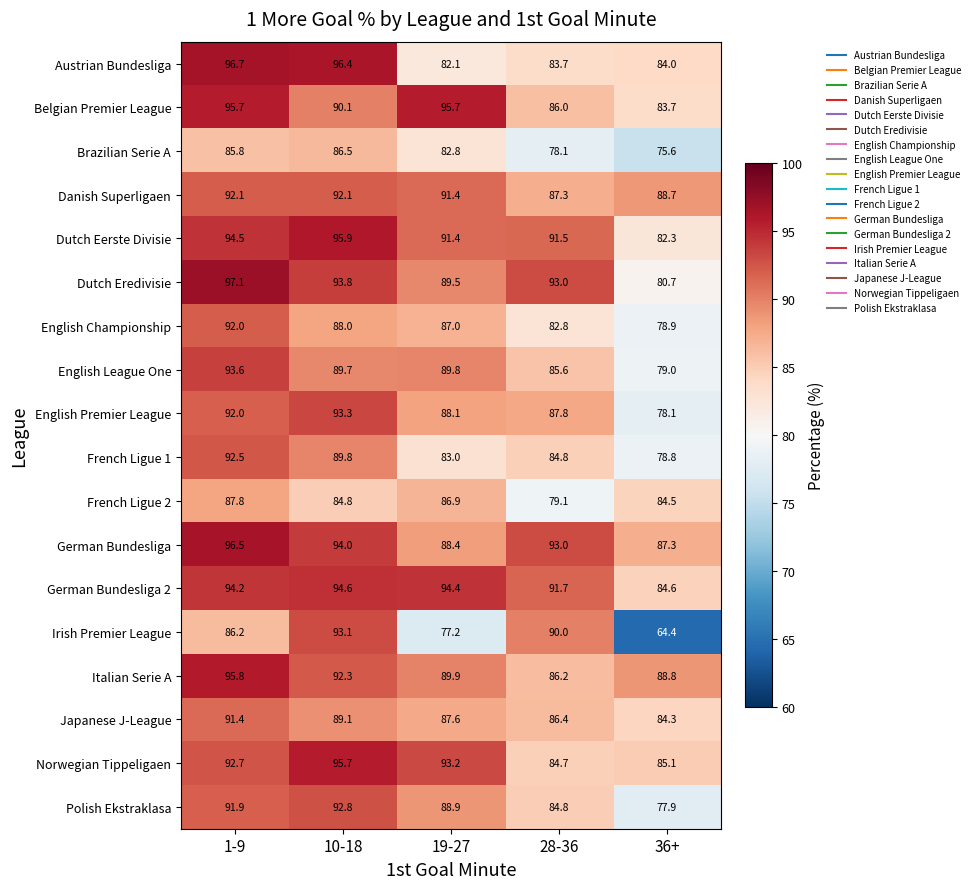

The value of English League One at 36+ is 125.6. True or false?

False